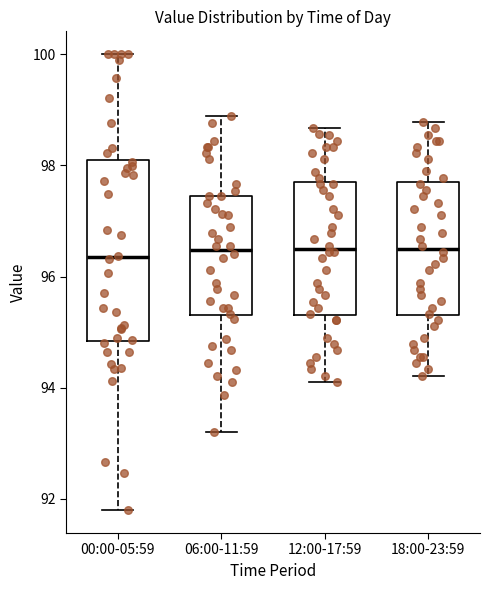

Which box is the tallest, from its lower edge to its upper edge?

00:00-05:59